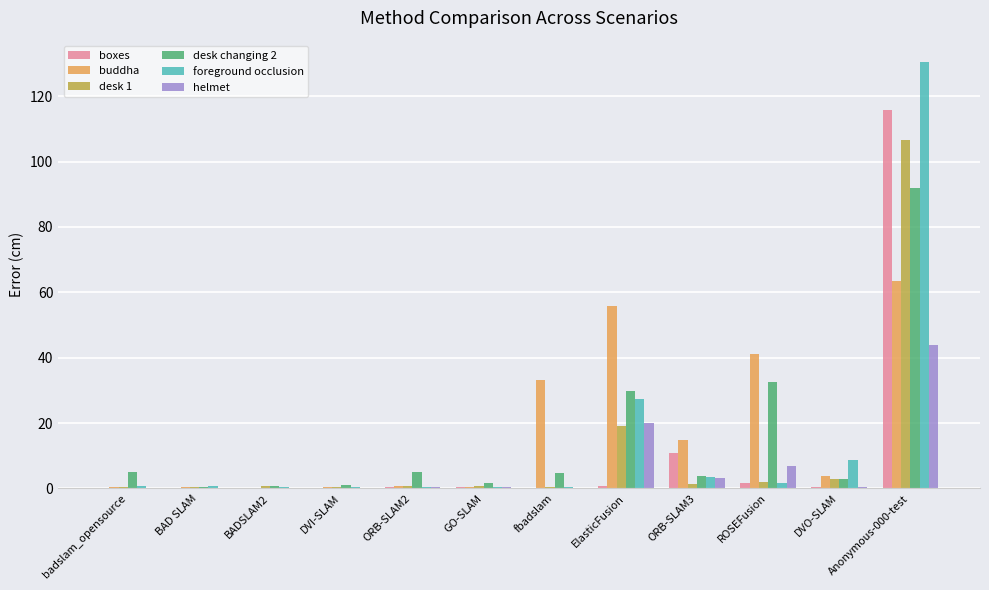

What is the sum of the desk changing 2 values at ORB-SLAM2 and BADSLAM2?

5.7